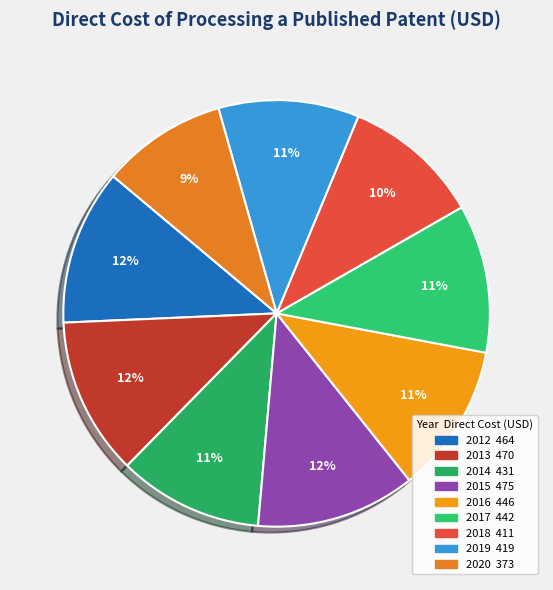

To the nearest percent, what portion does 2014 represent?

11%